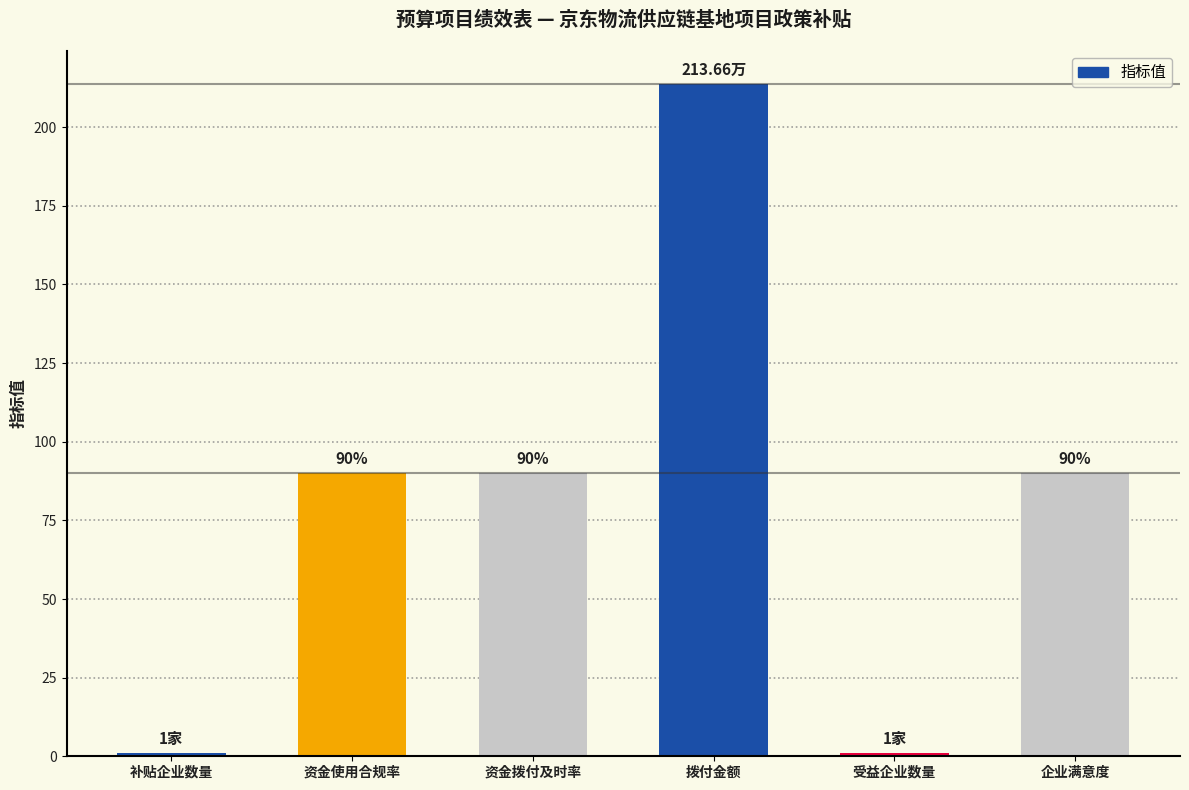

What is the value of the 1st bar from the left?

1.0